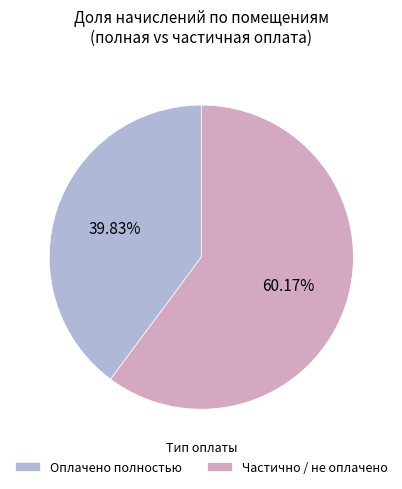

Which category has the smallest portion of the pie?

Оплачено полностью